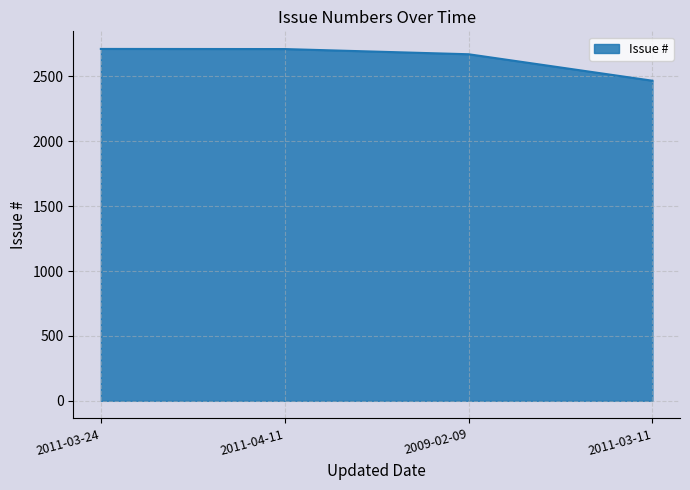

Is it true that the value at 2011-03-11 is 4188?

False